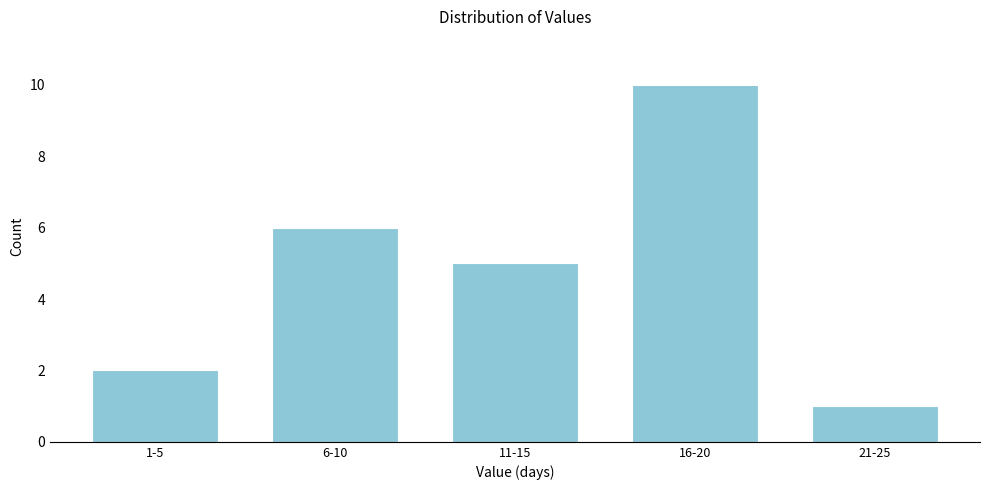

Reading left to right, extract all data points from this chart.

1-5=2	6-10=6	11-15=5	16-20=10	21-25=1